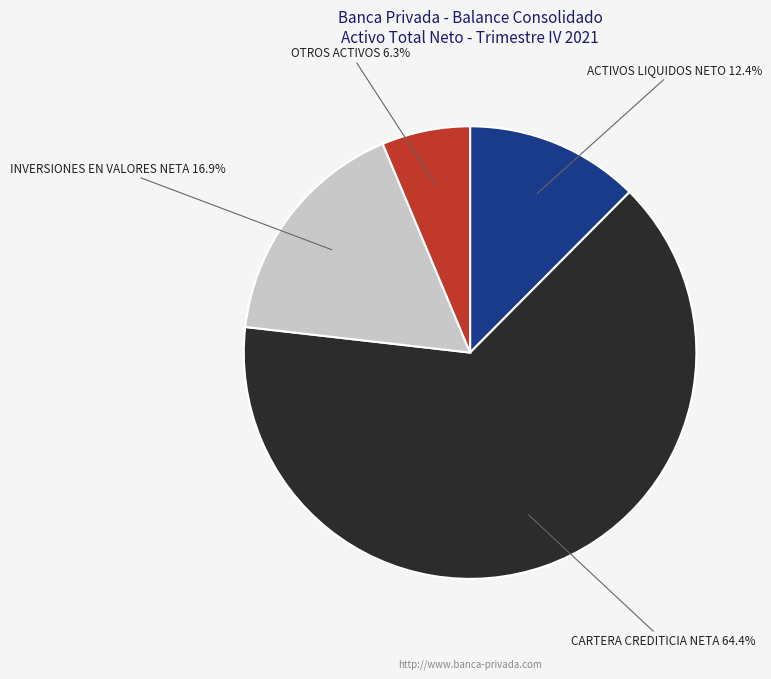

Which category has the biggest portion of the pie?

CARTERA CREDITICIA NETA